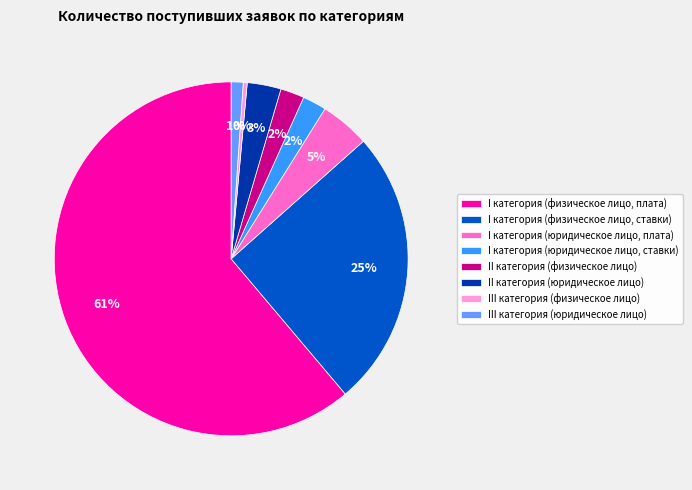

To the nearest percent, what is the combined percentage of III категория (юридическое лицо) and I категория (юридическое лицо, плата)?

6%